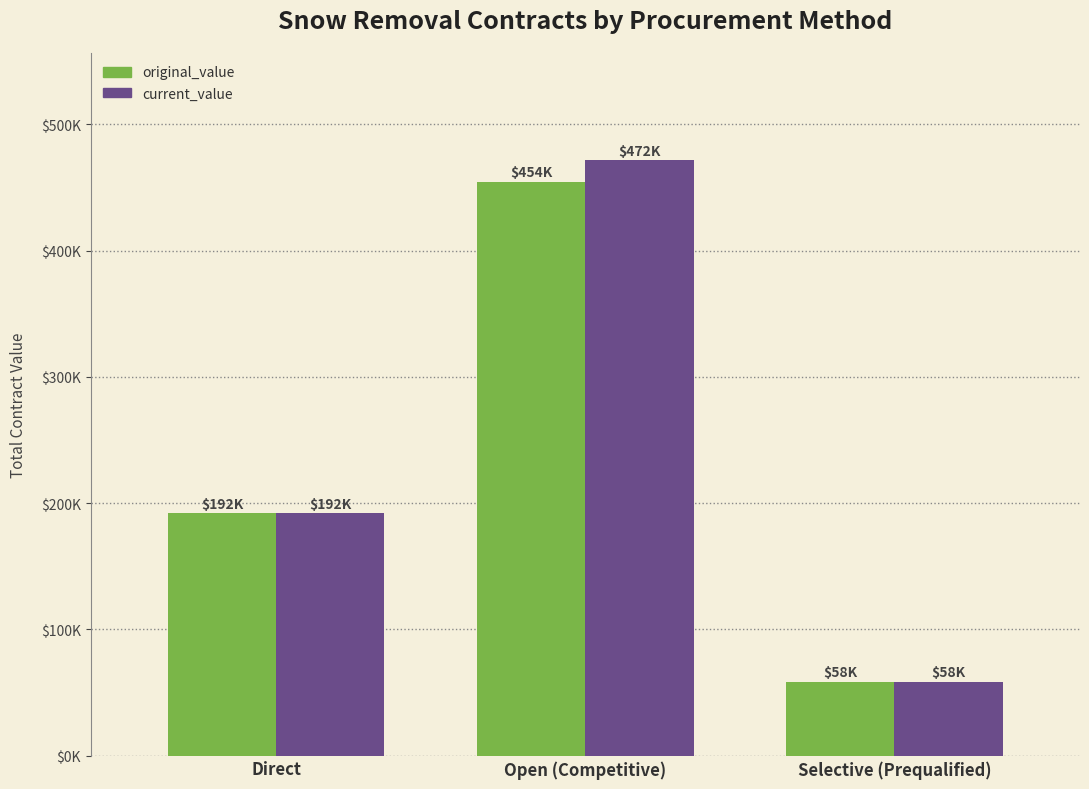

What are all the series names shown in the legend?

original_value, current_value